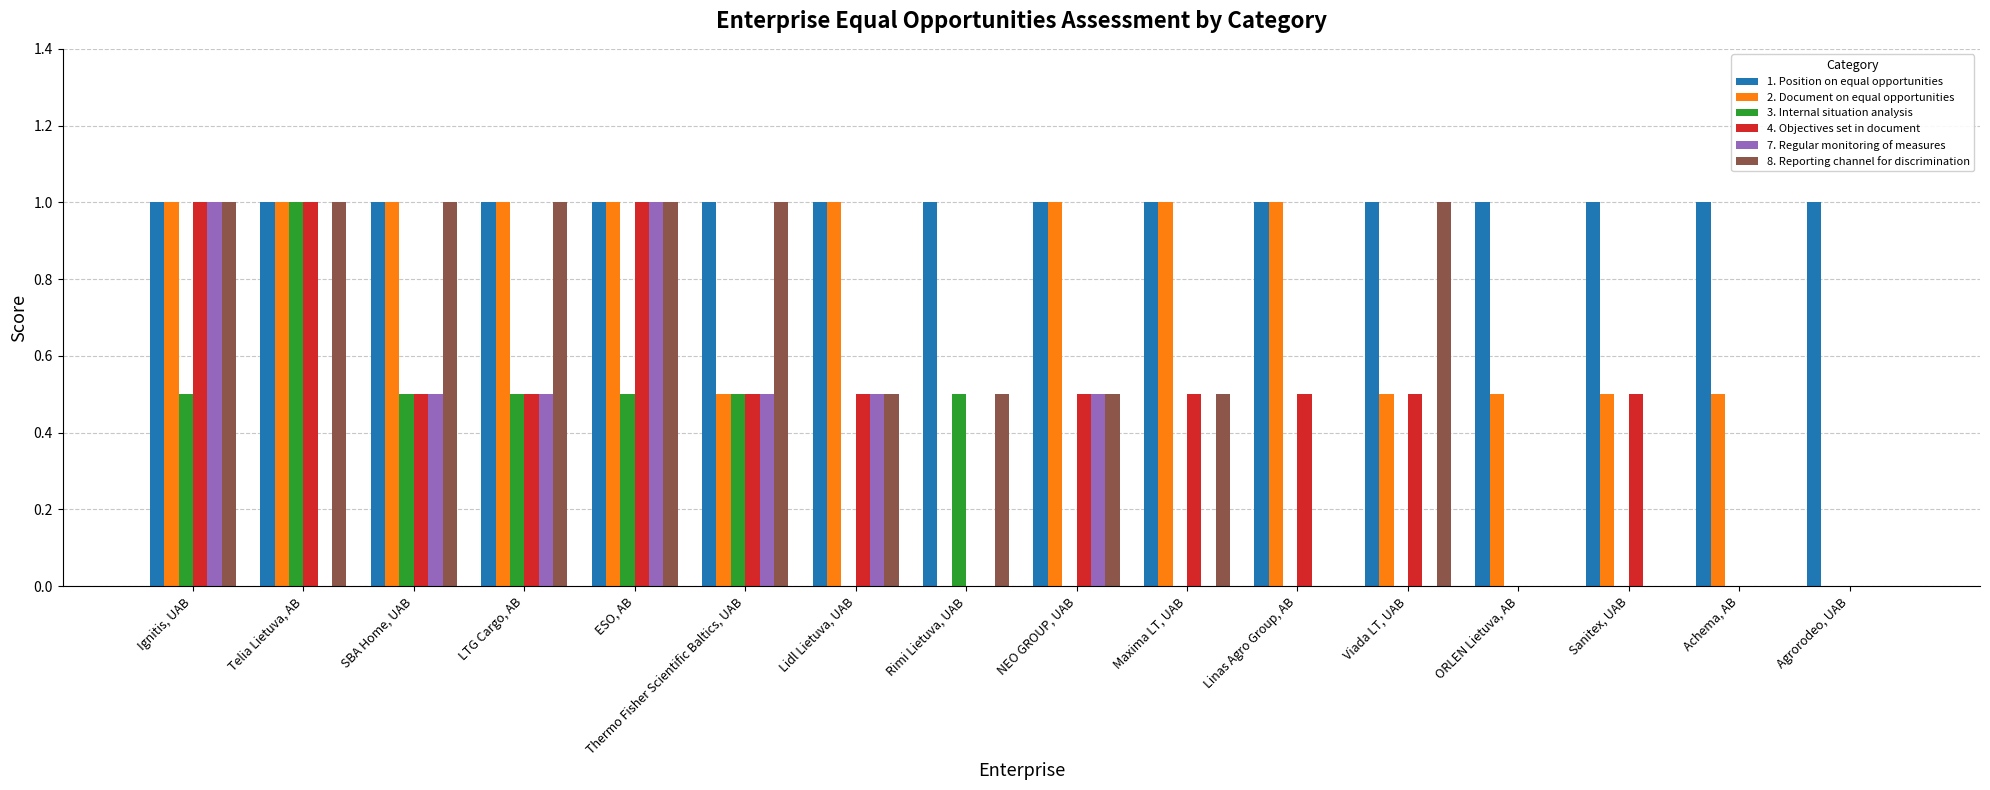

How many data points does each series have?

16